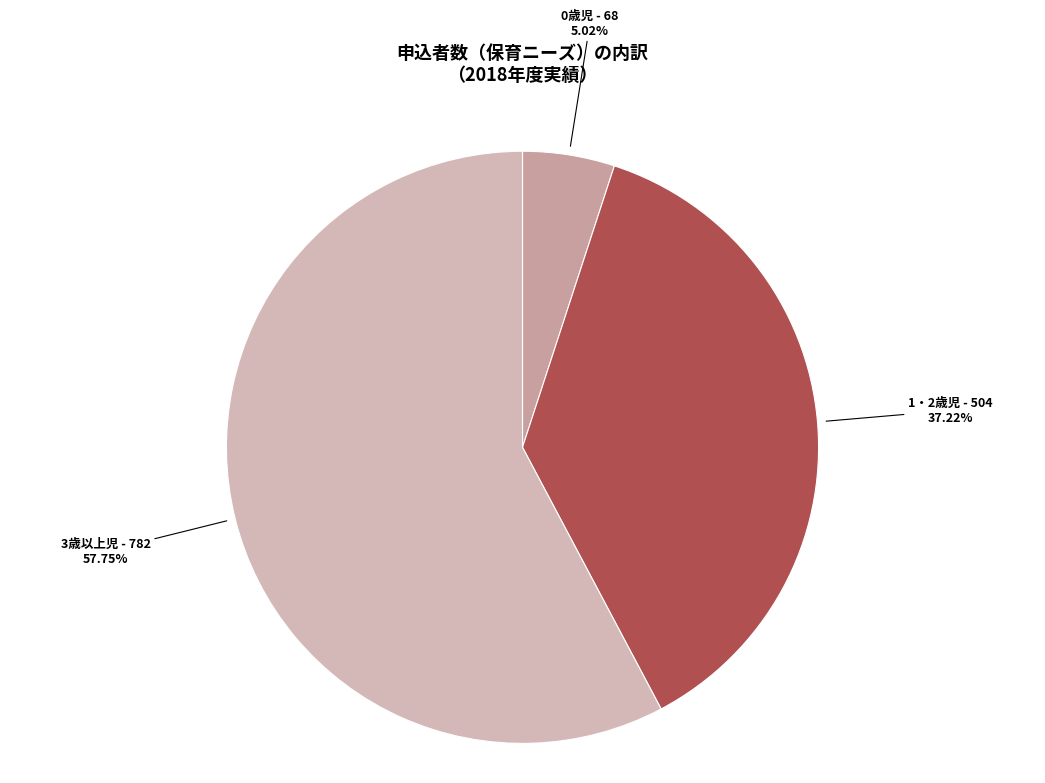

What is the ratio of the value at 0歳児 to the value at 1・2歳児?

0.1